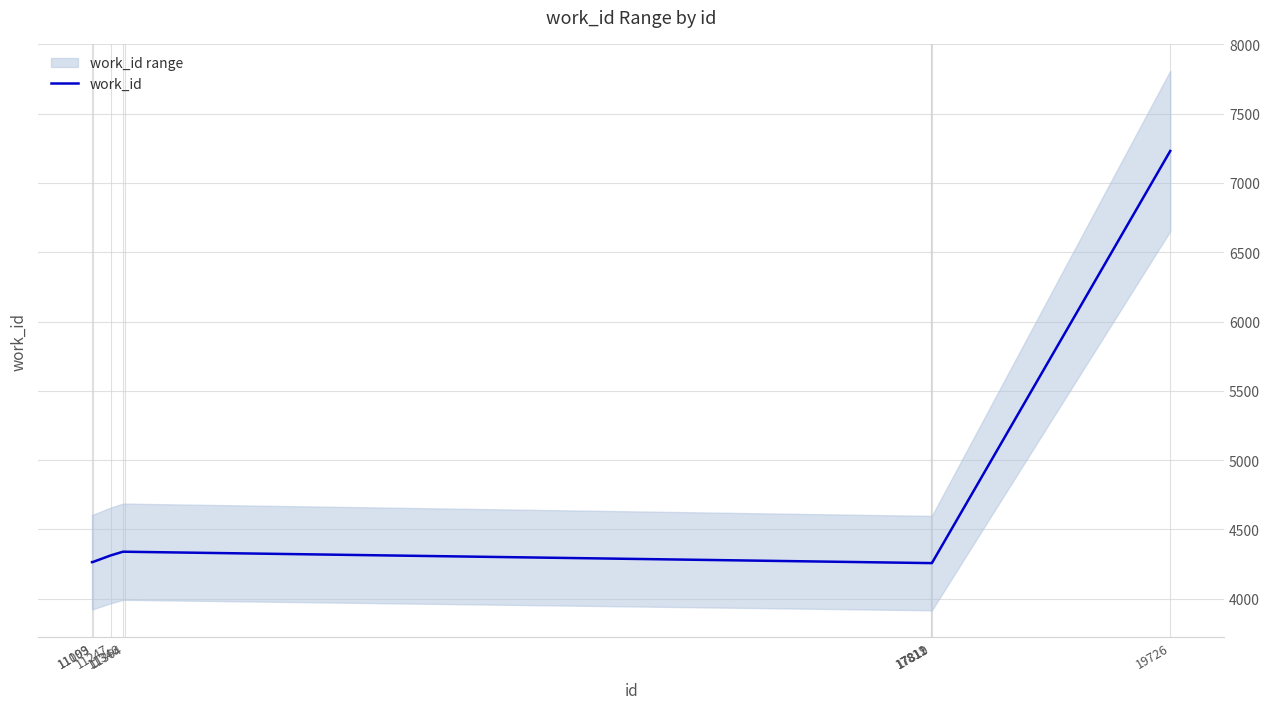

What is the value of the 4th point from the left?

4339